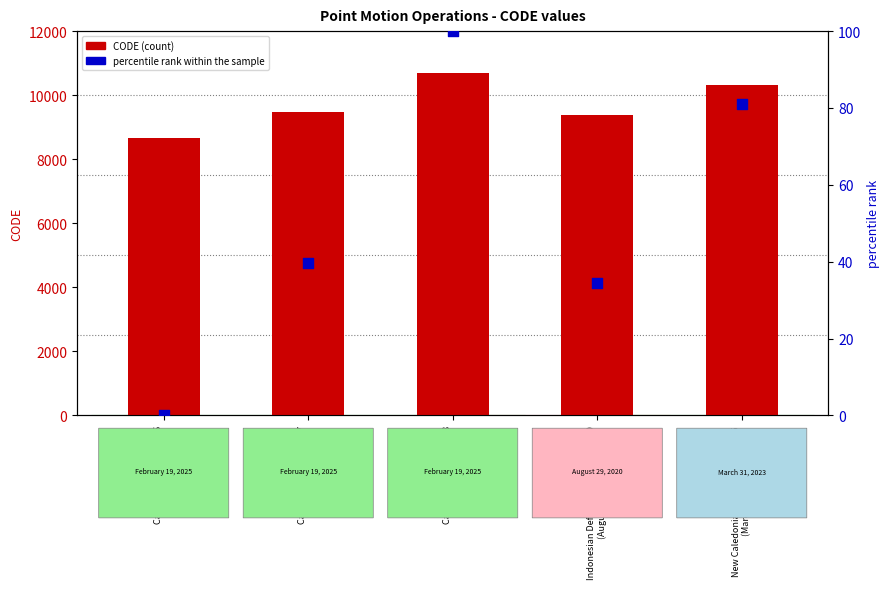

Which series reaches the minimum Y coordinate?

percentile rank within the sample